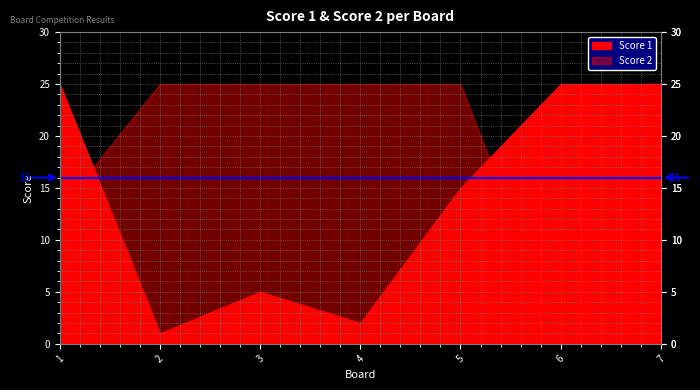

What is the value of the Score 2 point at the 4th from the left?

25